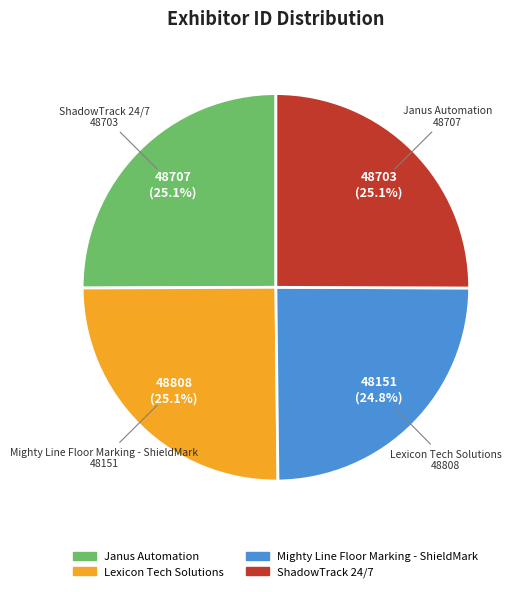

Count the number of slices in the pie.

4